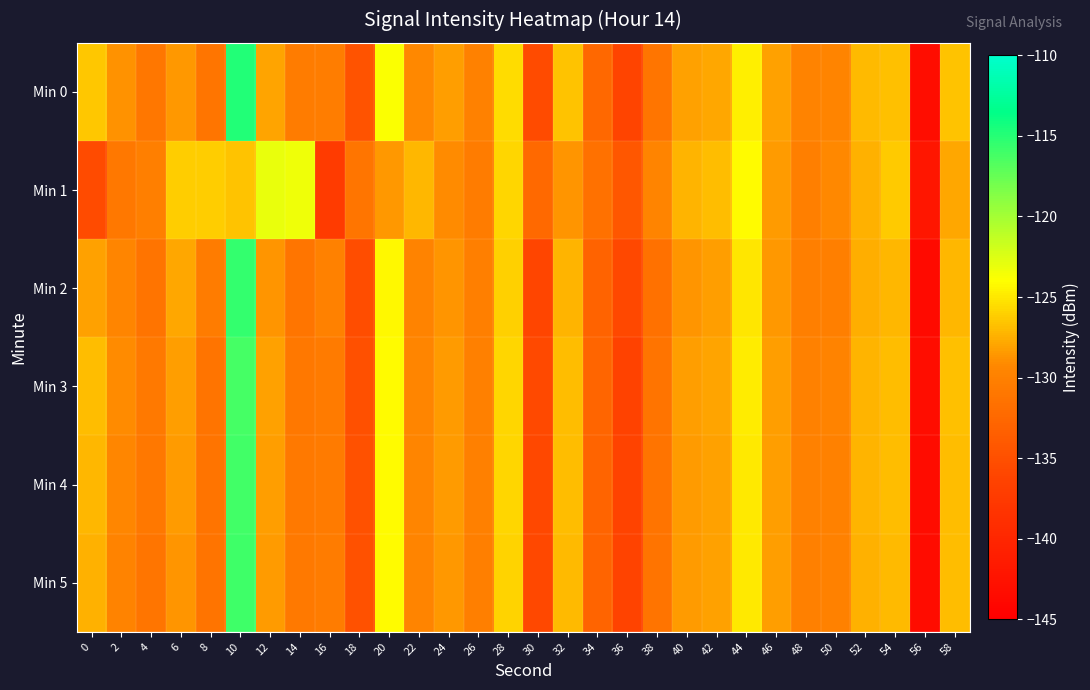

At 28, list the series in order from smallest to largest.

Min 2, Min 5, Min 4, Min 1, Min 3, Min 0